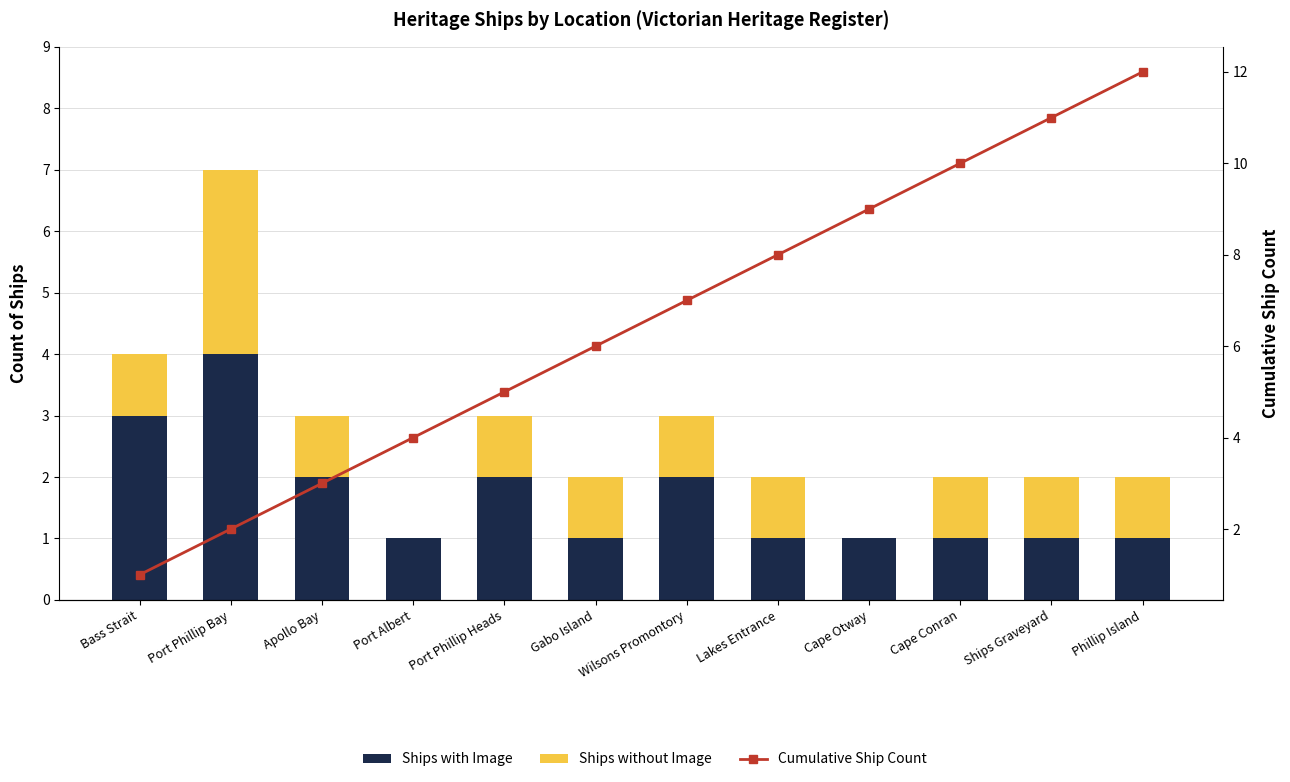

The Ships without Image series shows 1 at Gabo Island. True or false?

True